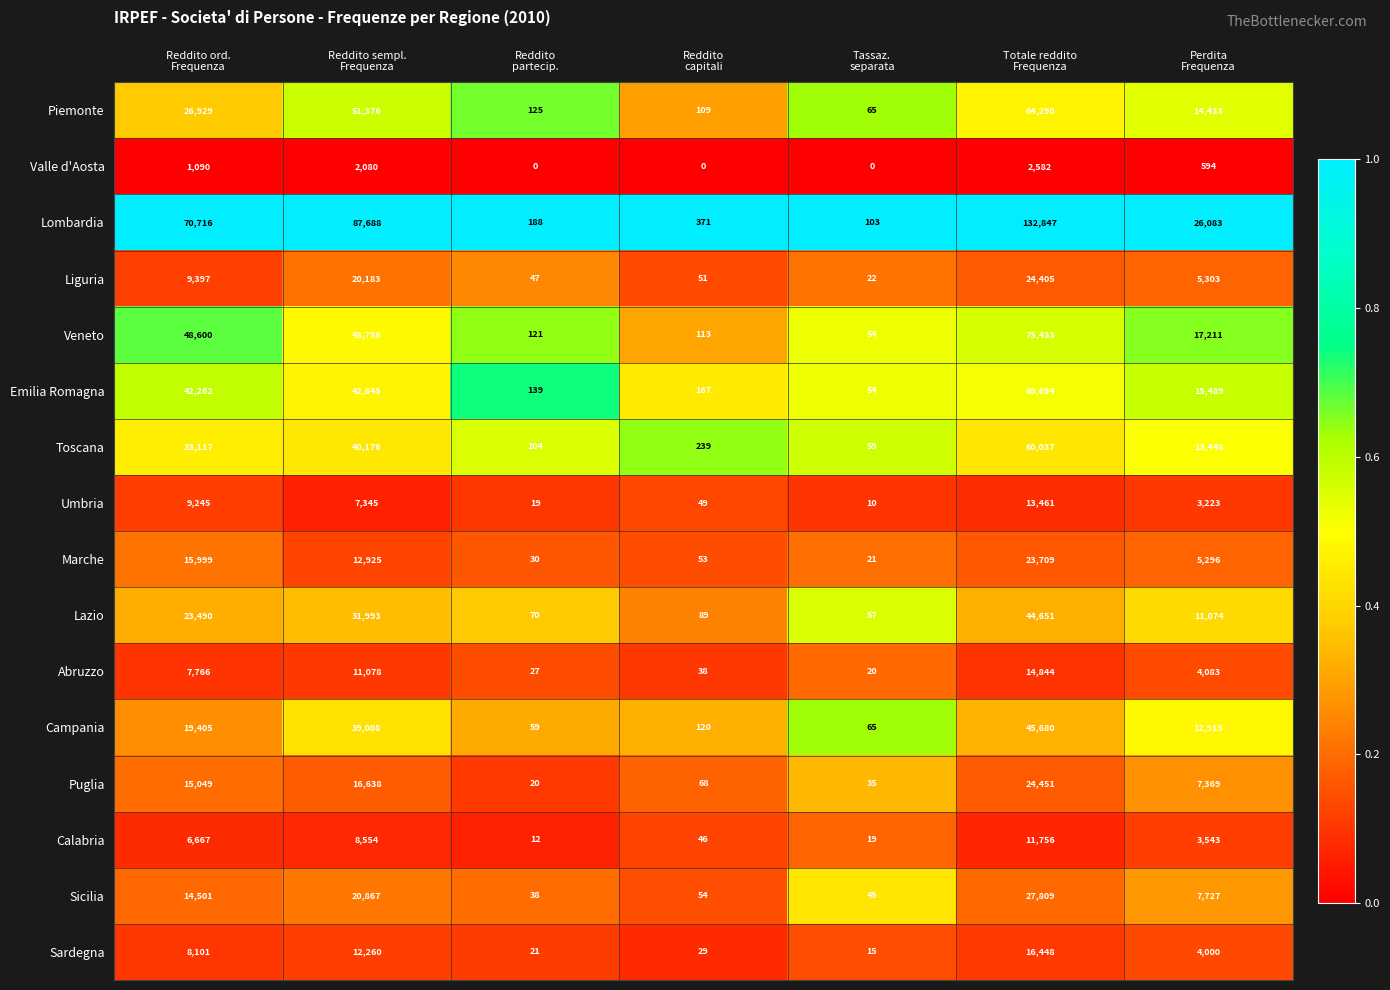

What is the average value of the Marche series?

8290